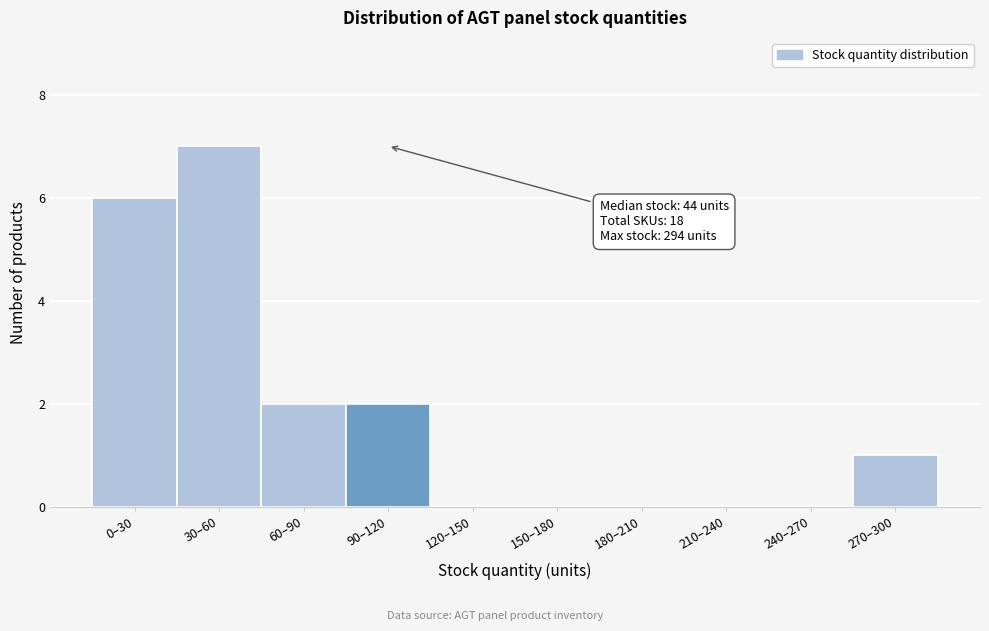

Reading left to right, transcribe all the data shown in this chart.

0–30=6	30–60=7	60–90=2	90–120=2	120–150=0	150–180=0	180–210=0	210–240=0	240–270=0	270–300=1